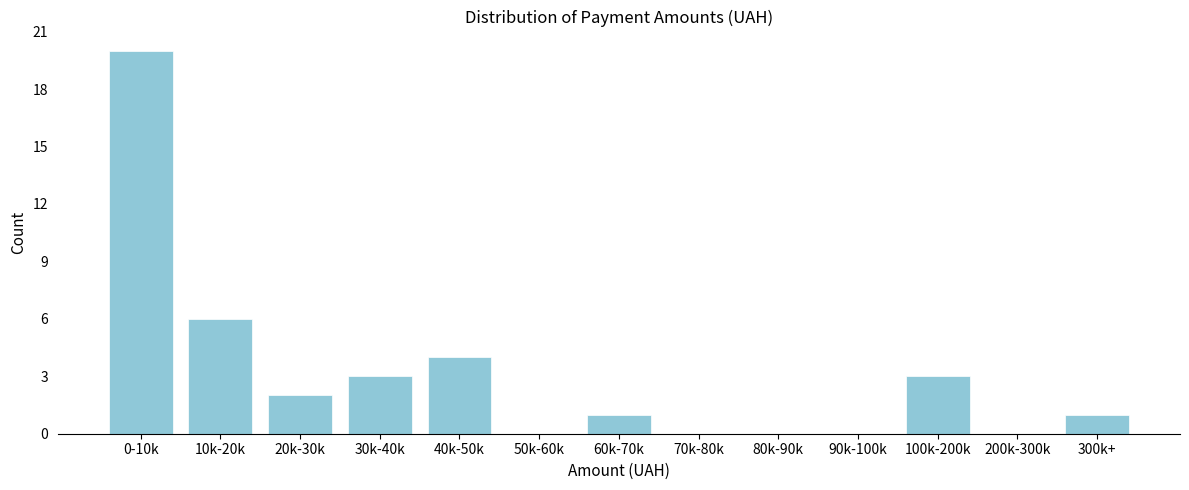

Reading right to left, what are all the values shown in this chart?

300k+=1	200k-300k=0	100k-200k=3	90k-100k=0	80k-90k=0	70k-80k=0	60k-70k=1	50k-60k=0	40k-50k=4	30k-40k=3	20k-30k=2	10k-20k=6	0-10k=20